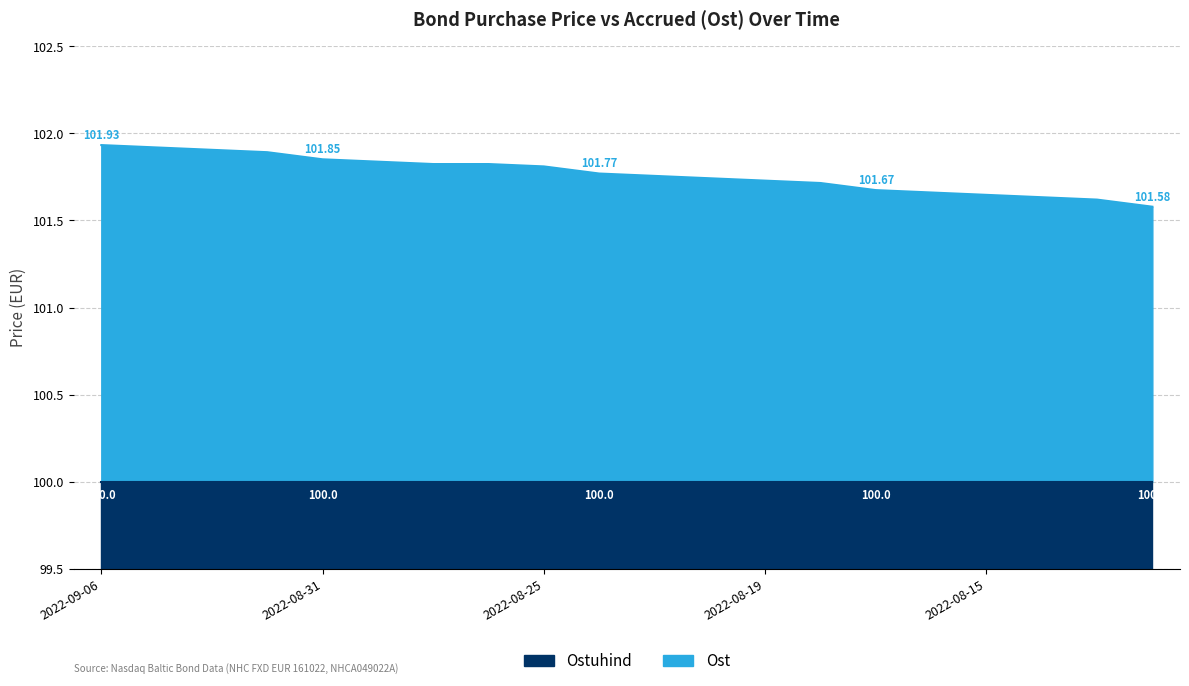

True or false: there are more than 0 points higher than both neighbors.

False